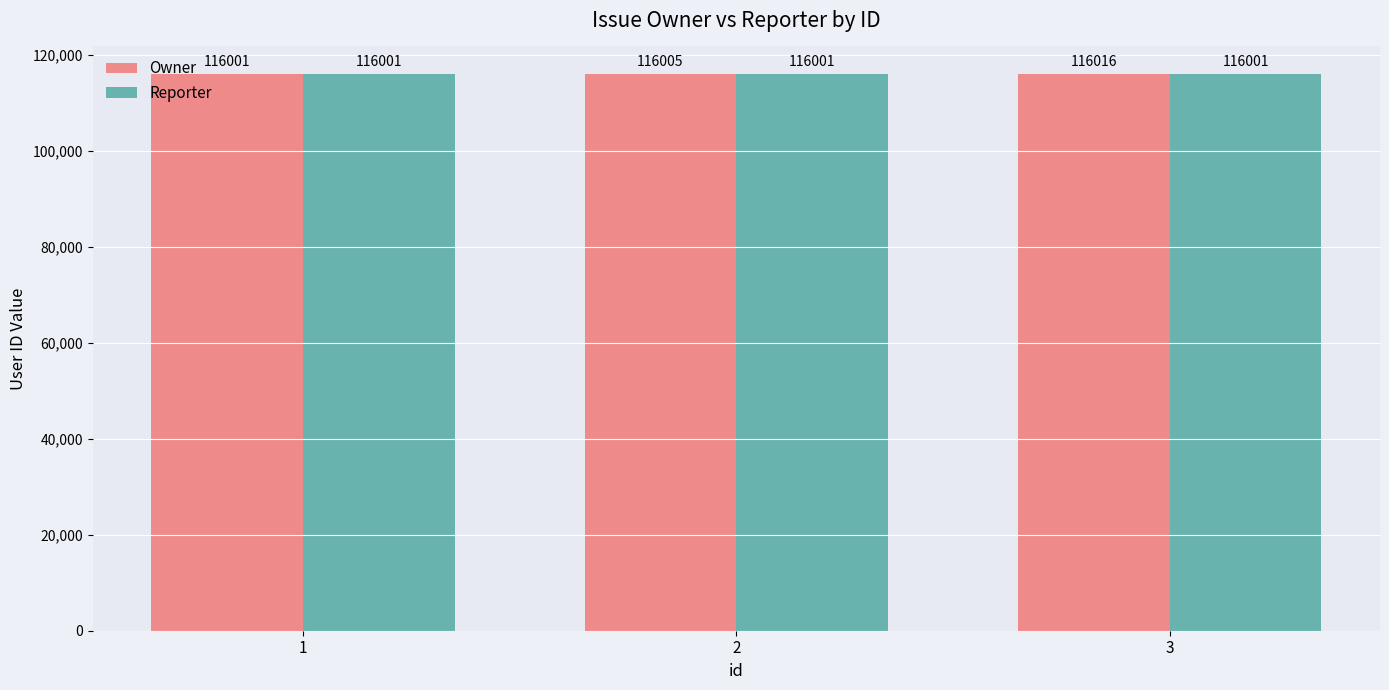

Reading right to left, what are all the values shown in this chart?

Owner: 3=116016	2=116005	1=116001
Reporter: 3=116001	2=116001	1=116001